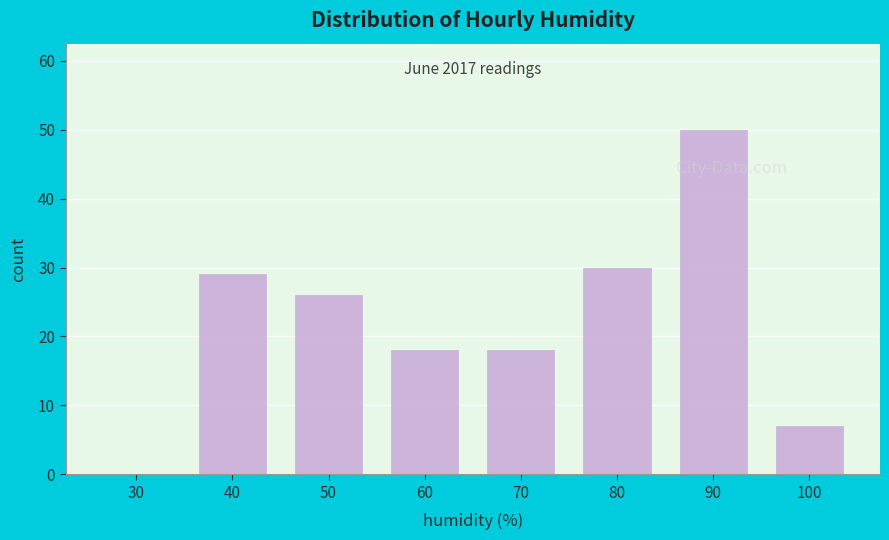

Reading left to right, what are all the values shown in this chart?

30=0	40=29	50=26	60=18	70=18	80=30	90=50	100=7